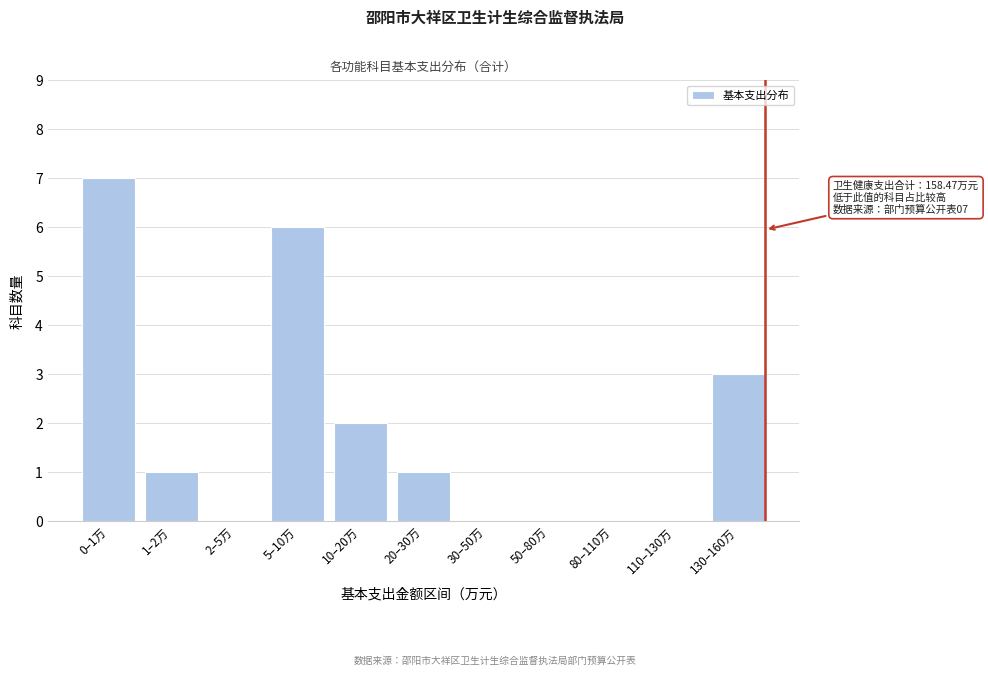

Reading right to left, list all the values displayed in this chart.

130–160万=3	110–130万=0	80–110万=0	50–80万=0	30–50万=0	20–30万=1	10–20万=2	5–10万=6	2–5万=0	1–2万=1	0–1万=7